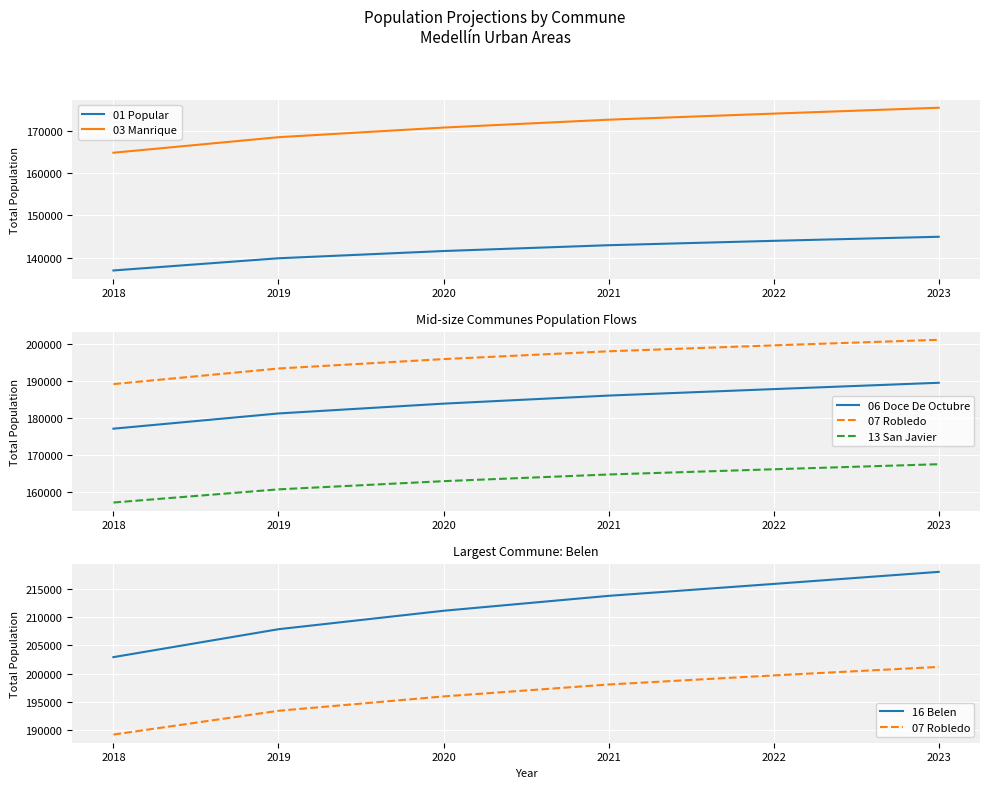

How many distinct data groups are displayed?

6